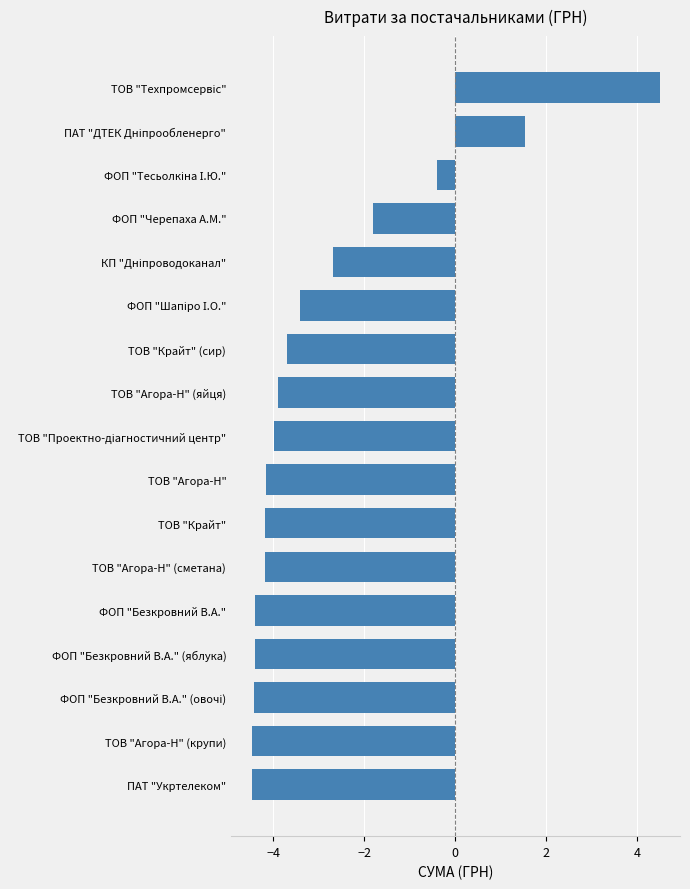

Read the value at ТОВ "Агора-Н" (яйця).

-3.9